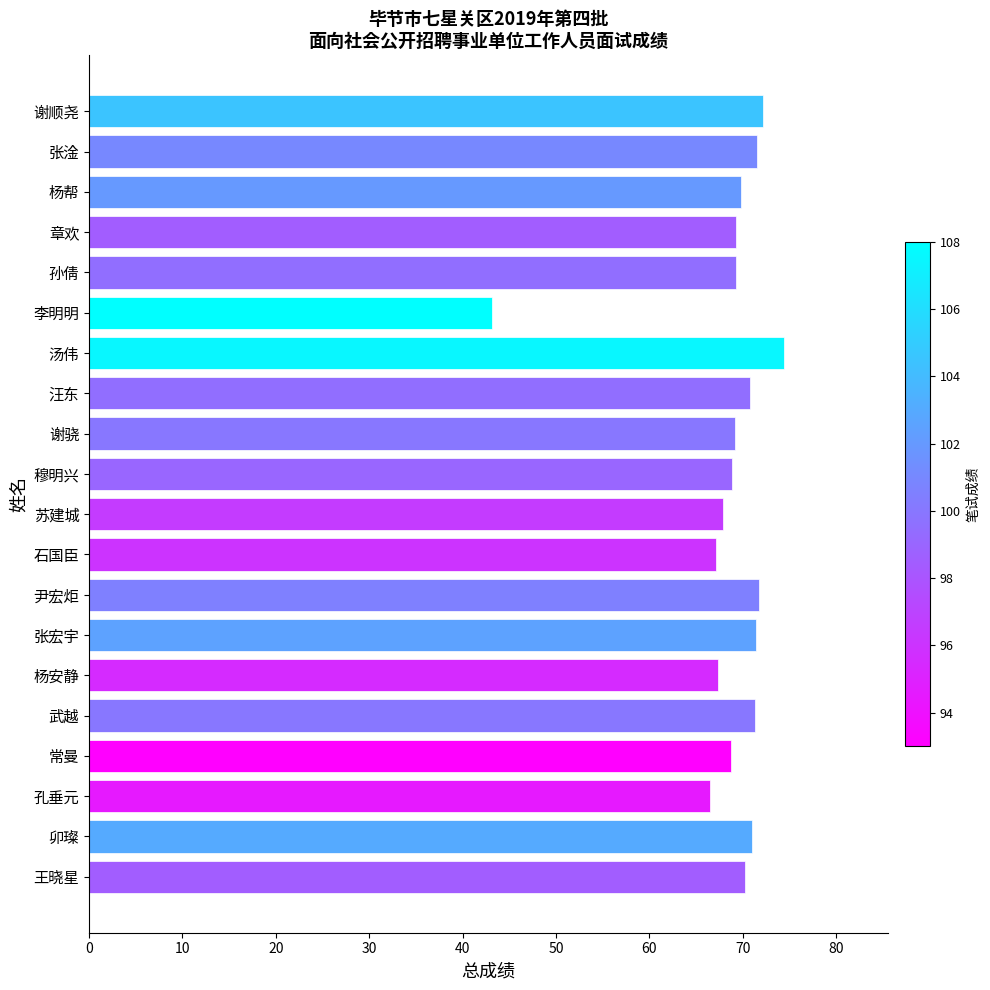

What is the sum of the values at 王晓星 and 卯璨?

141.2